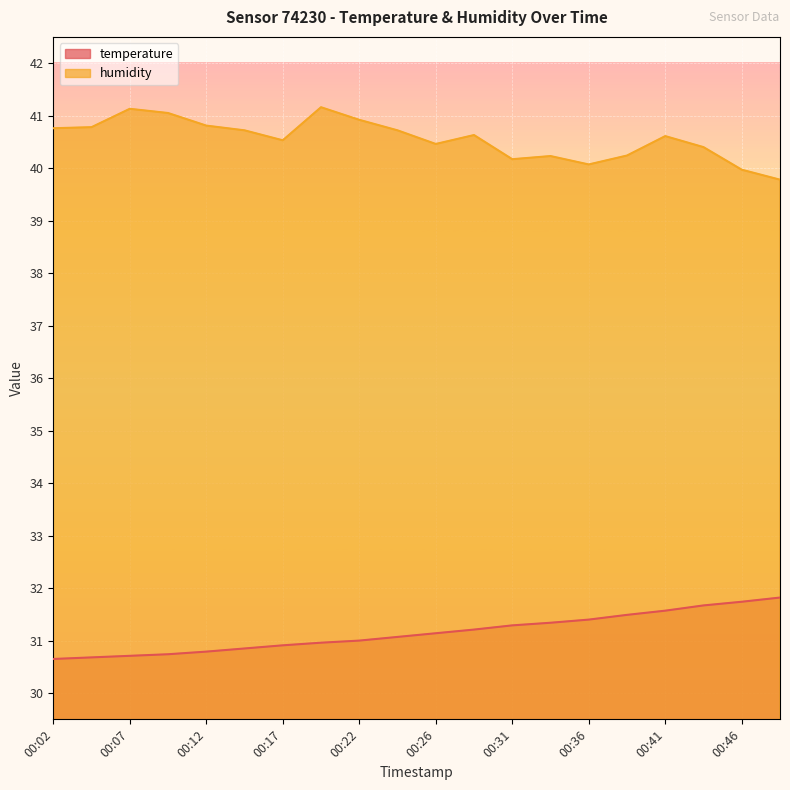

Does the chart display data point markers on the line(s)?

No